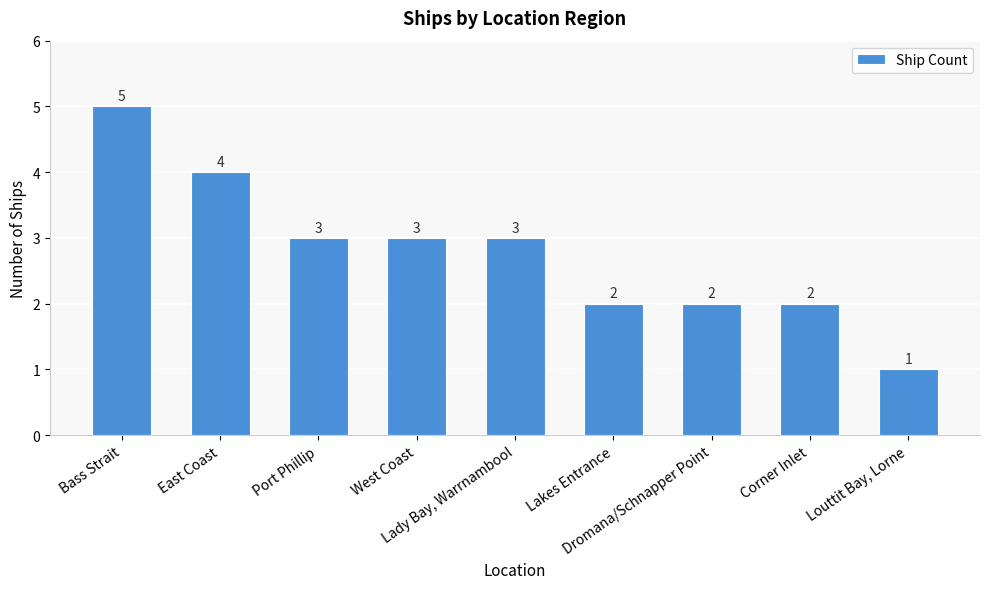

How many data points does each series have?

9